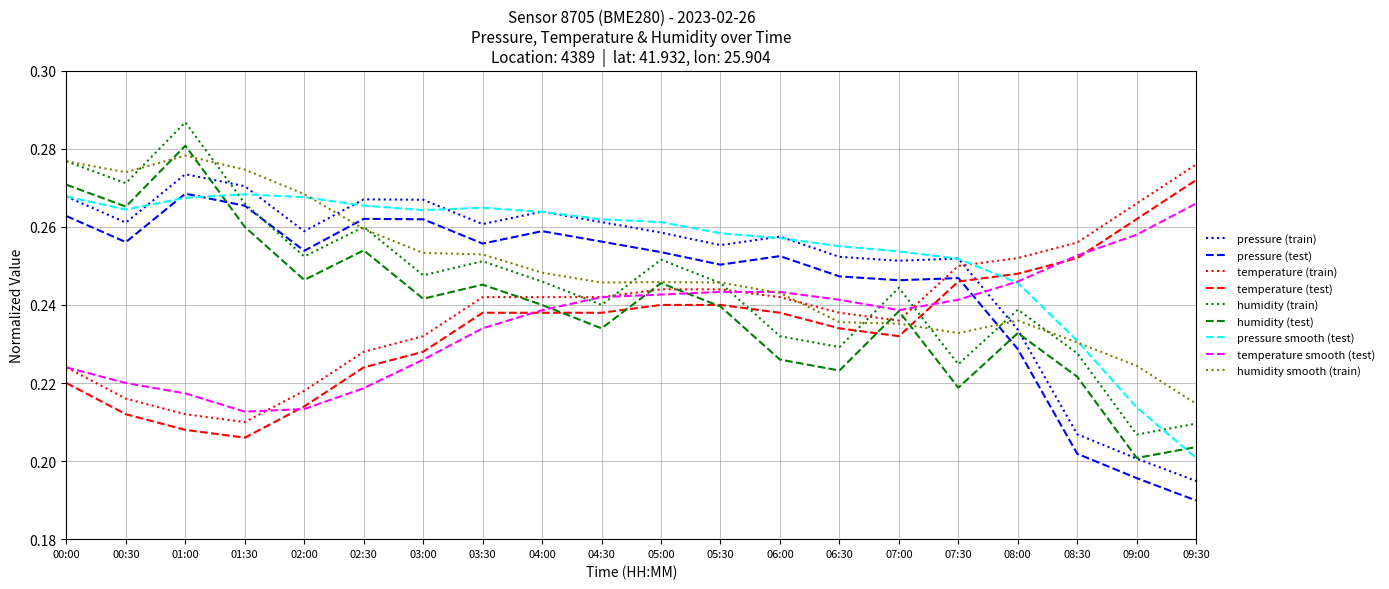

The value of temperature (test) at 02:30 is 0.1. True or false?

False